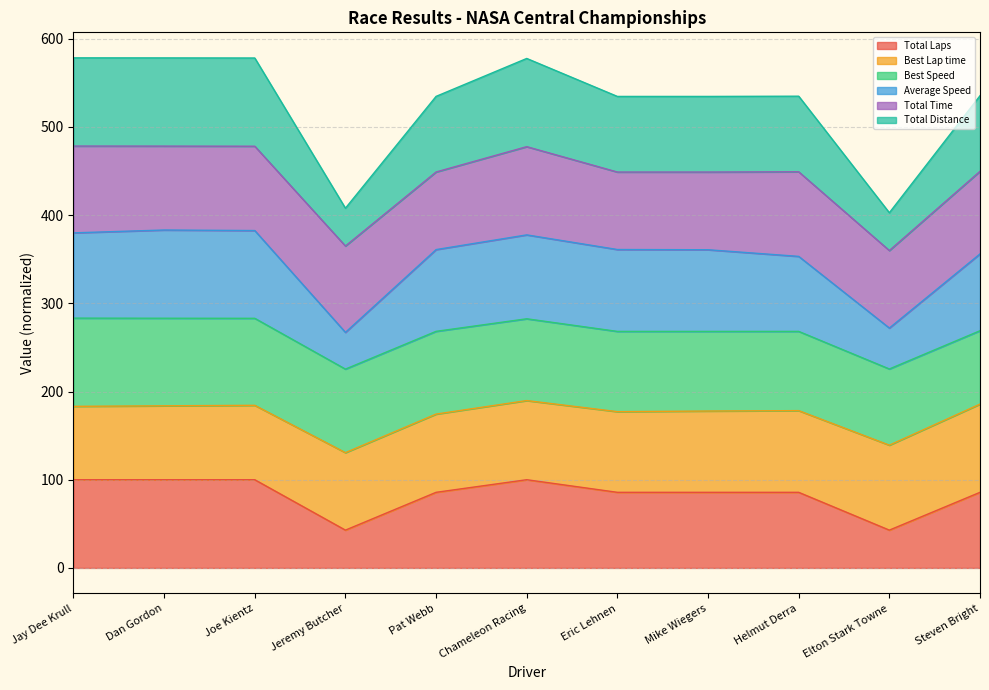

Does the chart have visible grid lines?

Yes